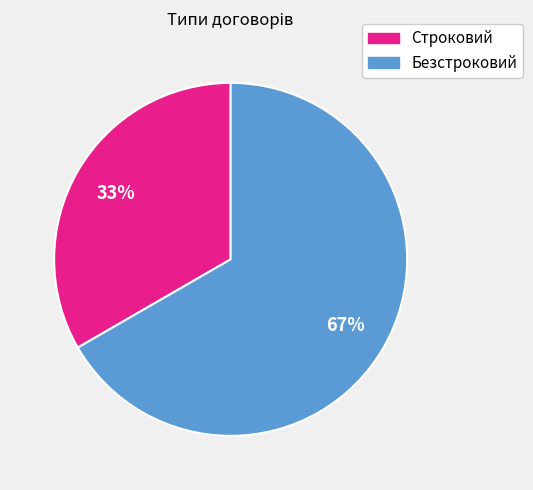

Rank the categories by value from lowest to highest.

Строковий, Безстроковий